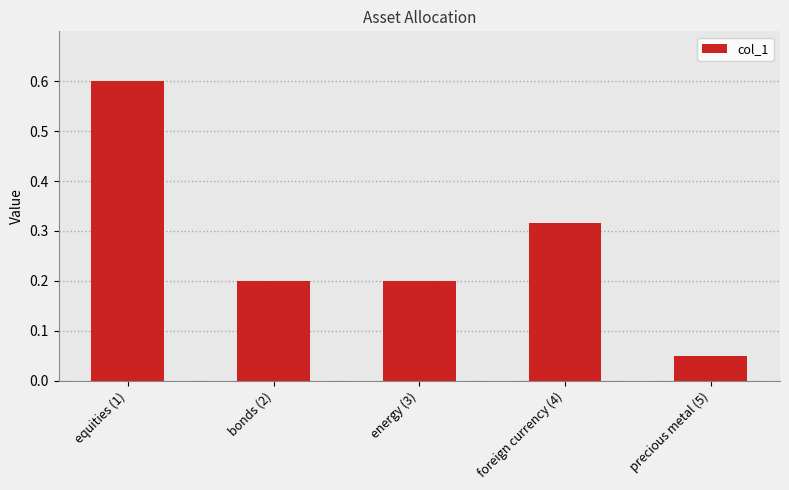

What is the label of the 4th bar from the right?

bonds (2)